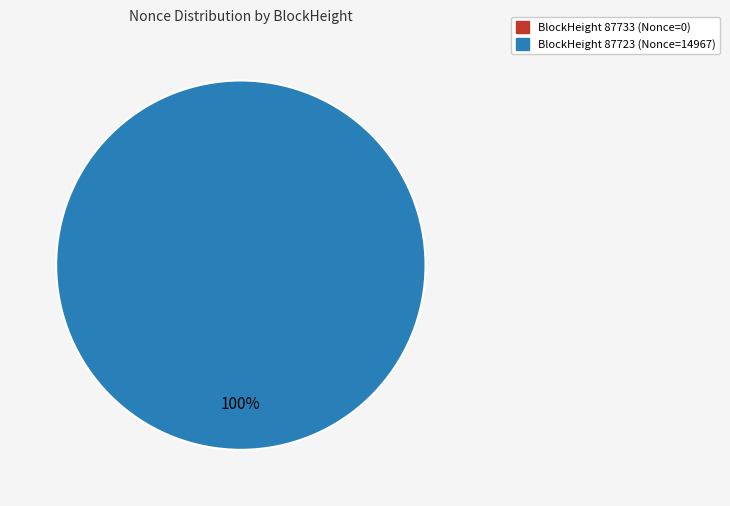

The 87733 slice represents 8% of the pie. True or false?

False